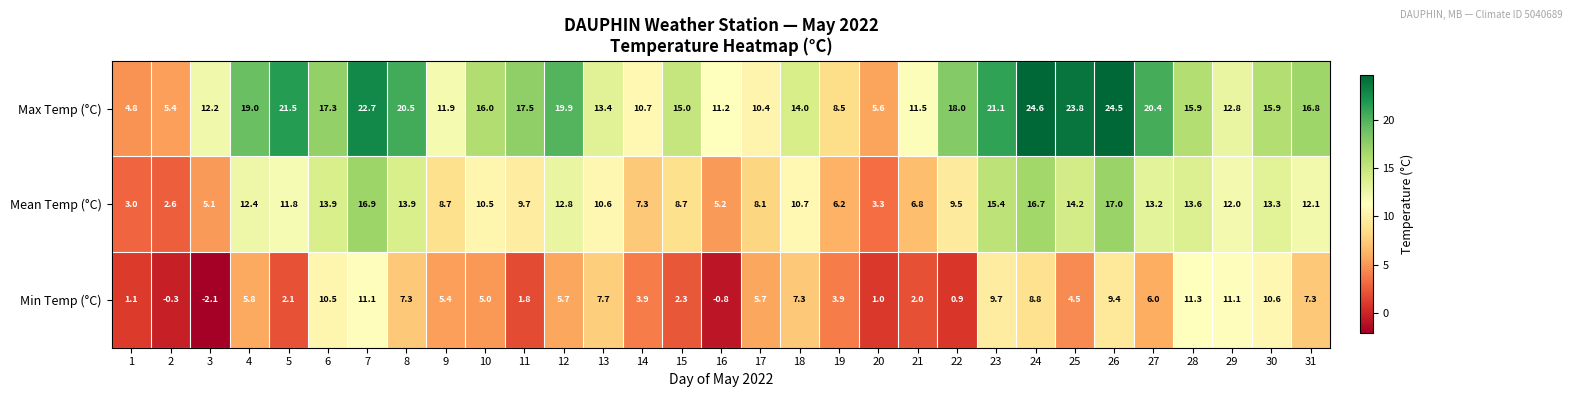

Where does the Min Temp (°C) series first go above 5?

4